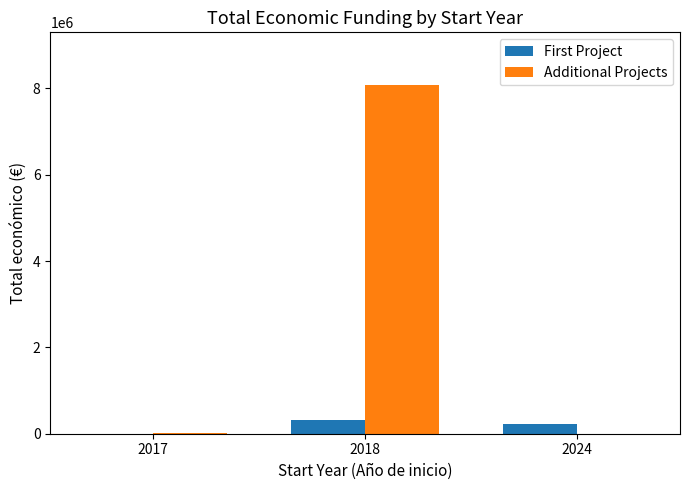

What are all the series names shown in the legend?

First Project, Additional Projects